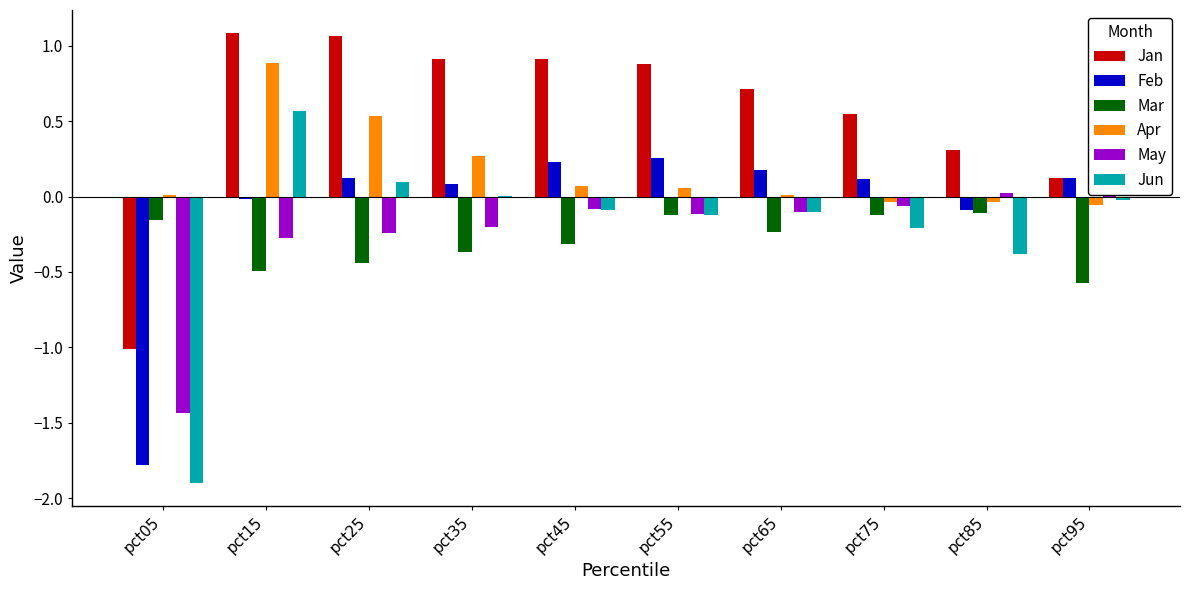

What is the spread (max minus min) of values at pct45?

1.2